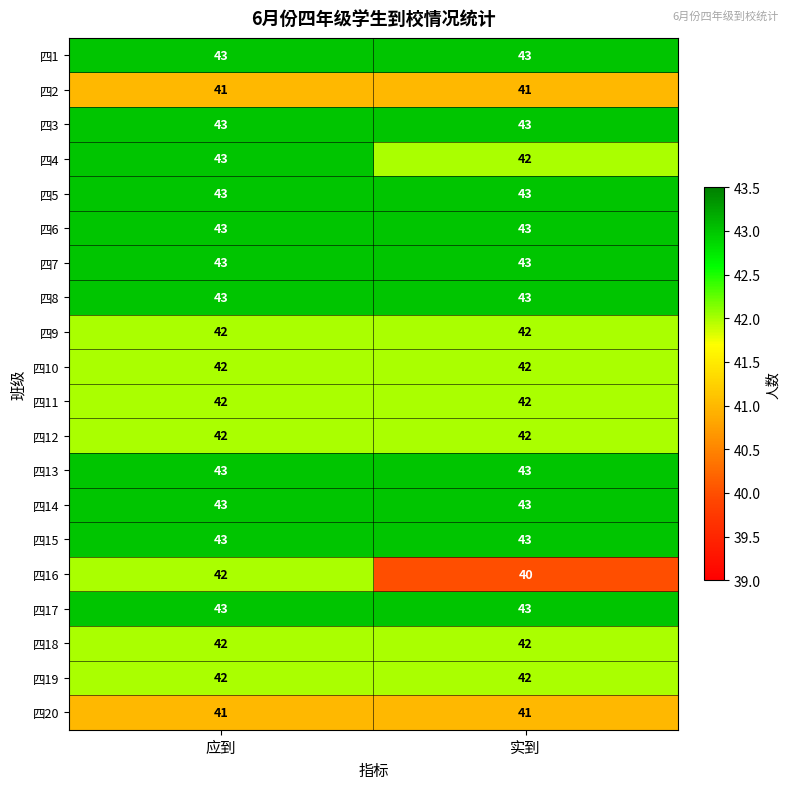

True or false: 四3 has a value of 15 at 实到.

False